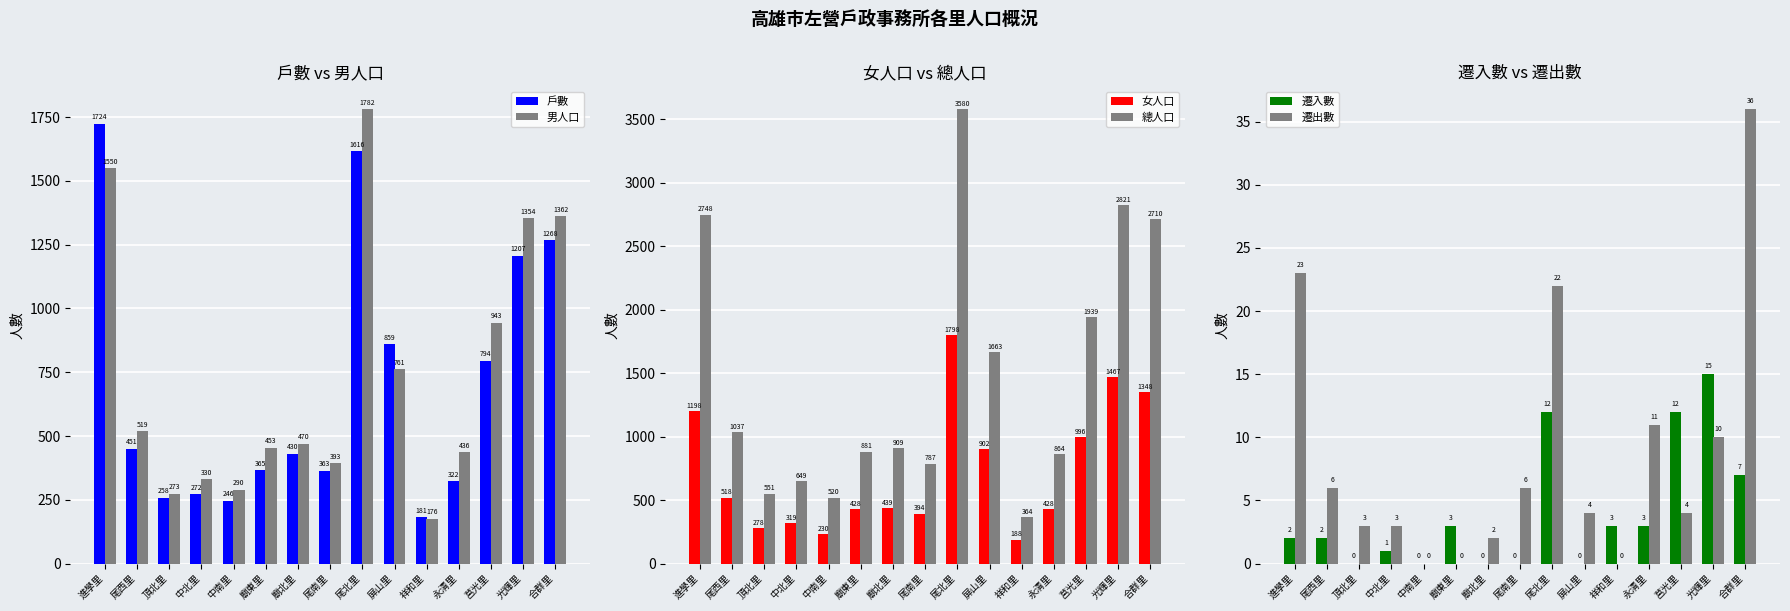

True or false: 總人口 has a value of 130 at 中北里.

False